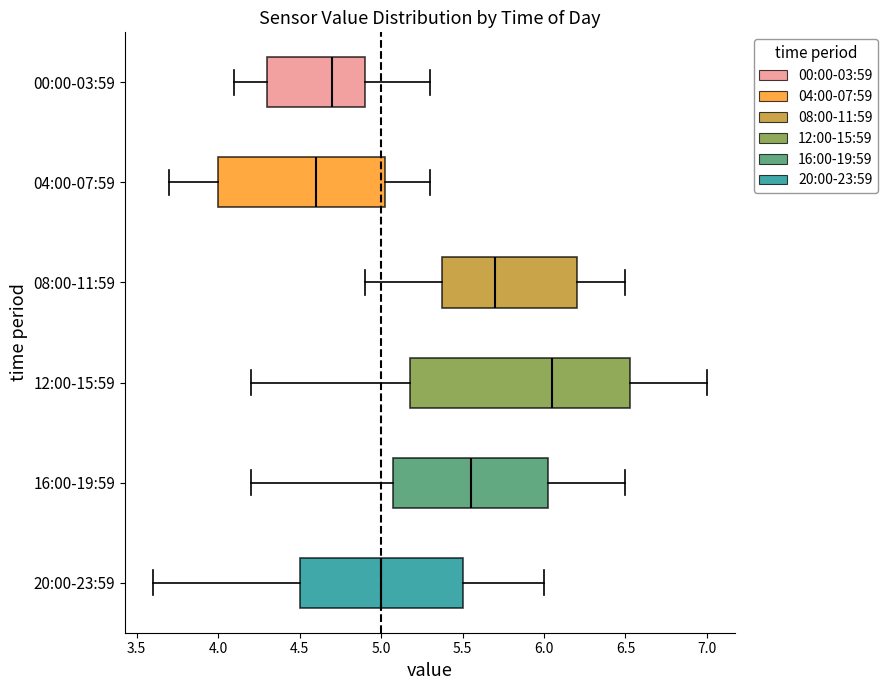

Reading bottom to top, transcribe this box plot: for each box, give where its median line is, the range the box spans, and where its two whiskers end, as read against the x-axis. The values are not printed on the chart, so give them approximately, as read against the axis.

20:00-23:59: median 5.00, box 4.50 to 5.50, whiskers 3.60 to 6.00
16:00-19:59: median 5.55, box 5.10 to 6.05, whiskers 4.20 to 6.50
12:00-15:59: median 6.05, box 5.20 to 6.55, whiskers 4.20 to 7.00
08:00-11:59: median 5.70, box 5.40 to 6.20, whiskers 4.90 to 6.50
04:00-07:59: median 4.60, box 4.00 to 5.05, whiskers 3.70 to 5.30
00:00-03:59: median 4.70, box 4.30 to 4.90, whiskers 4.10 to 5.30